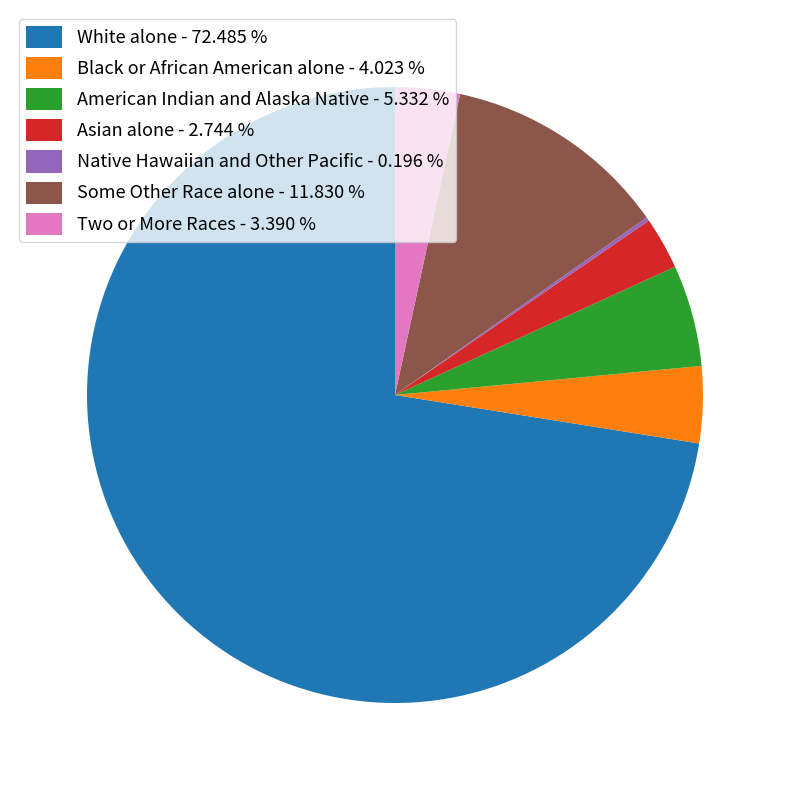

Is White alone - 72.485 % the majority of the pie?

Yes